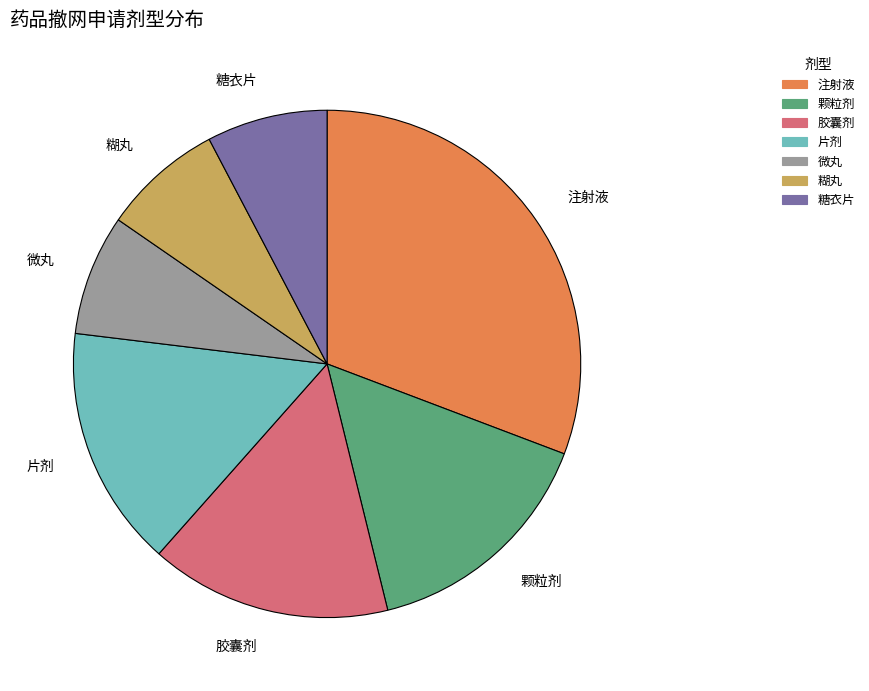

Does 片剂 account for over 50% of the chart?

No